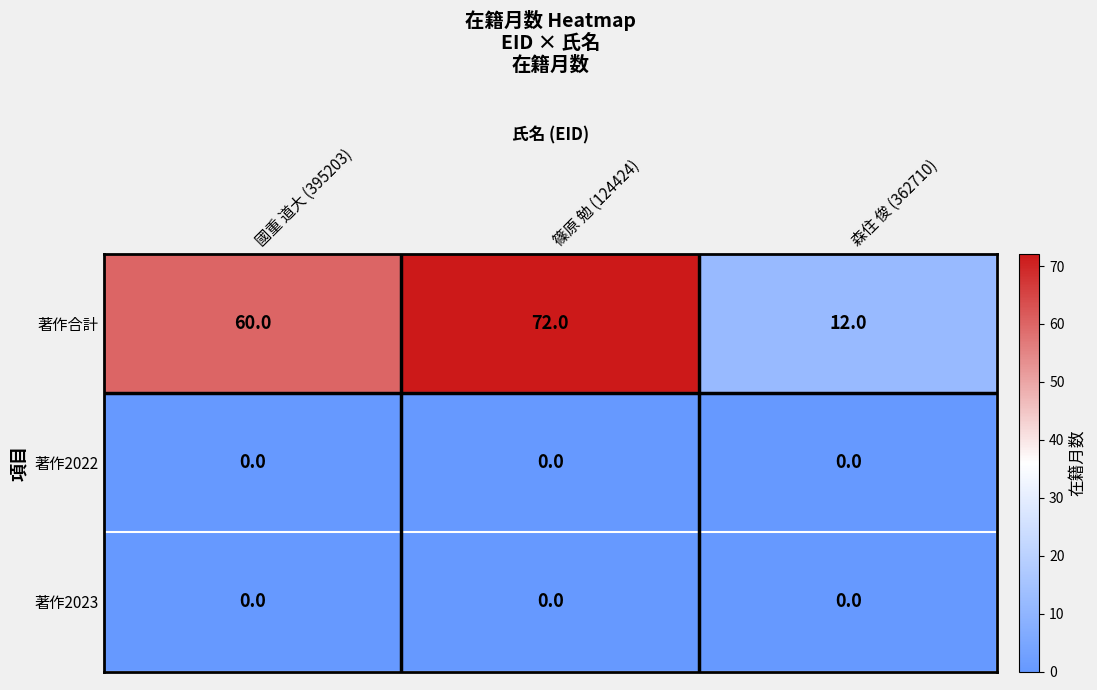

At which label is 著作合計 closest to 42?

國重 道大 (395203)